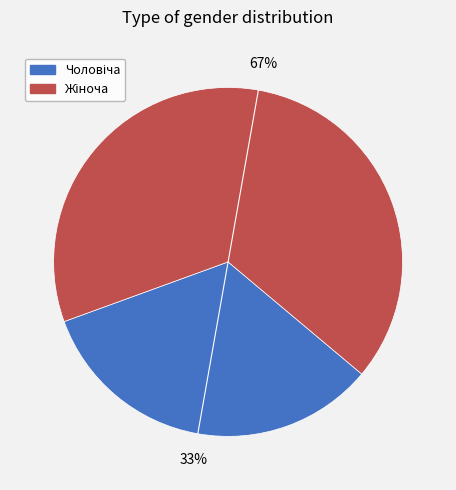

To the nearest percent, what is the average slice percentage?

50%